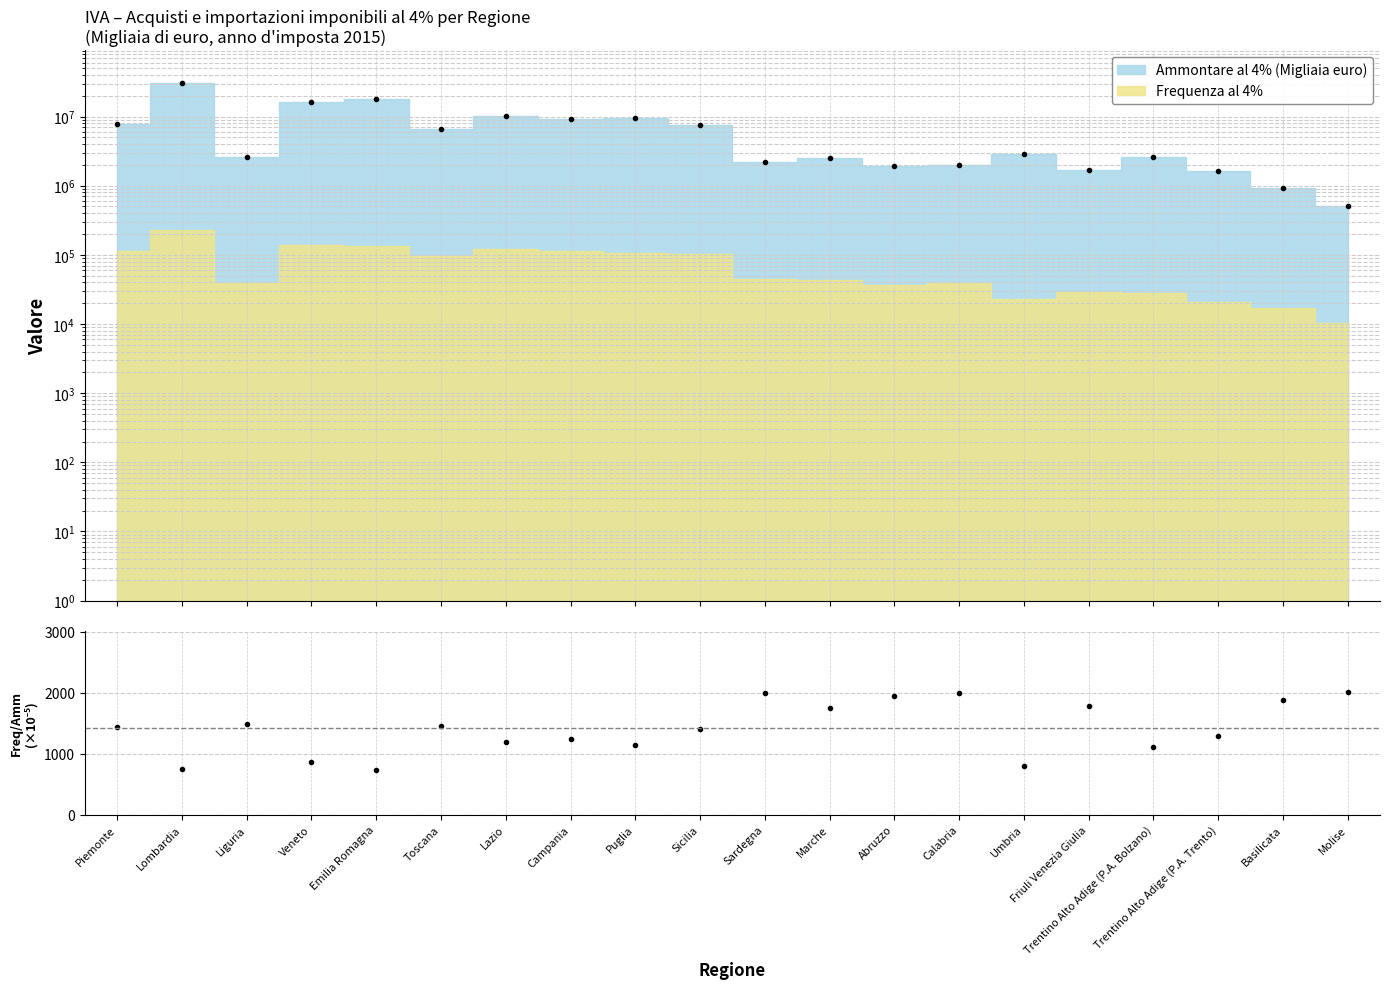

How many lines are shown in the chart?

1